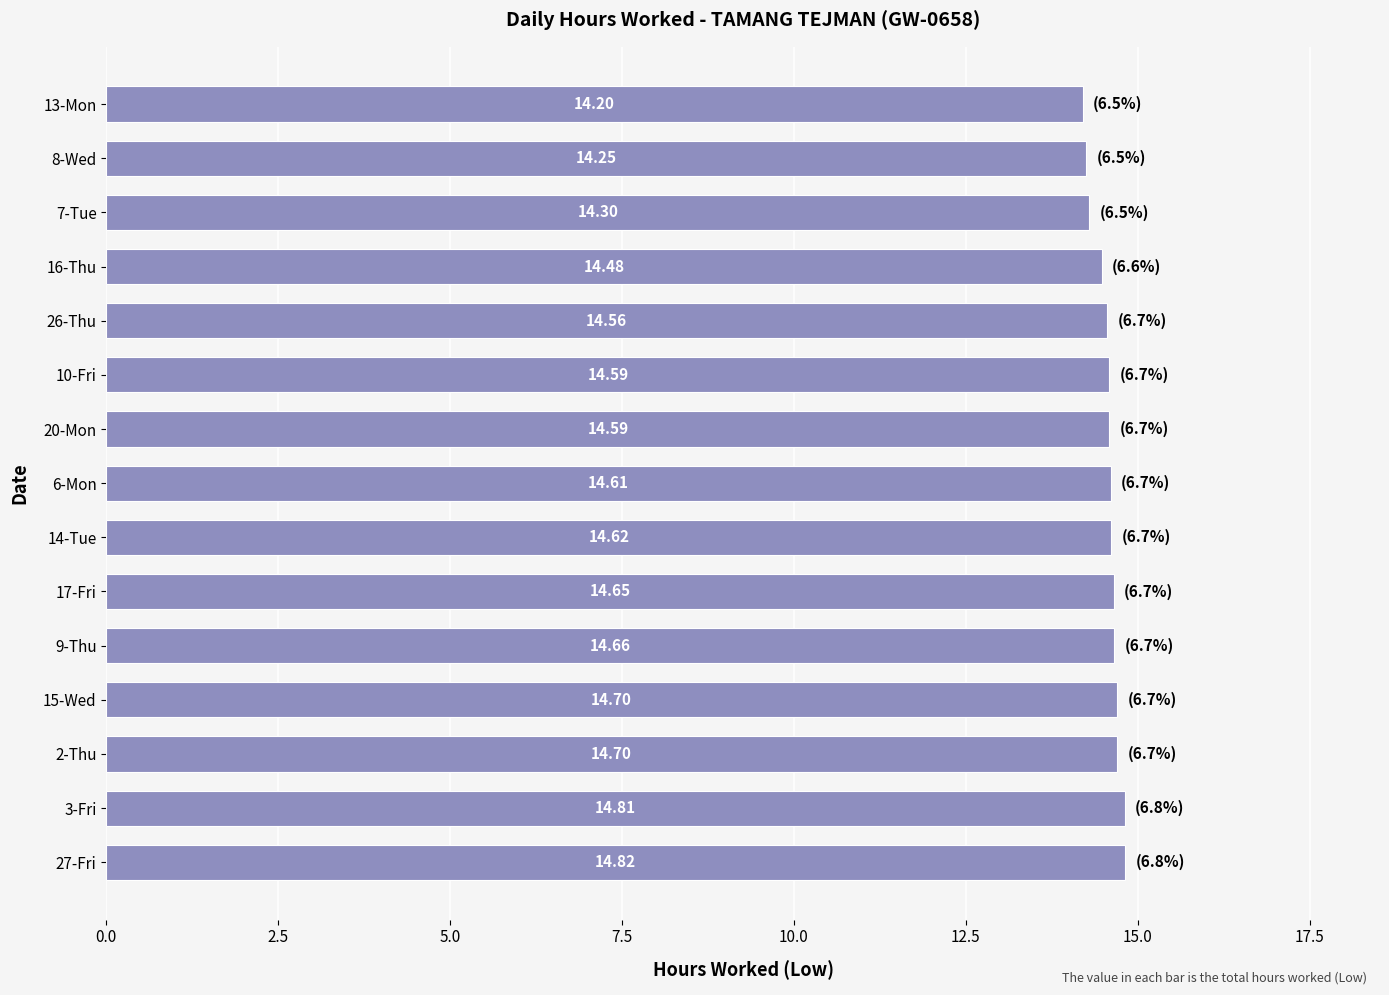

What is the sum of all values?

218.5